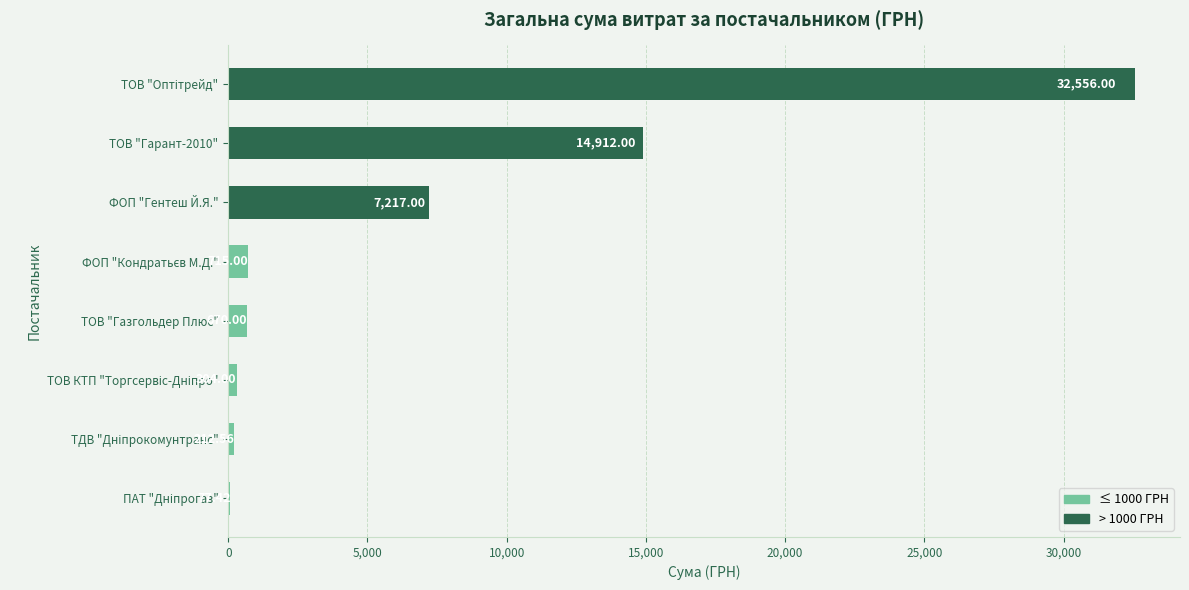

What is the sum of all values?

56664.0